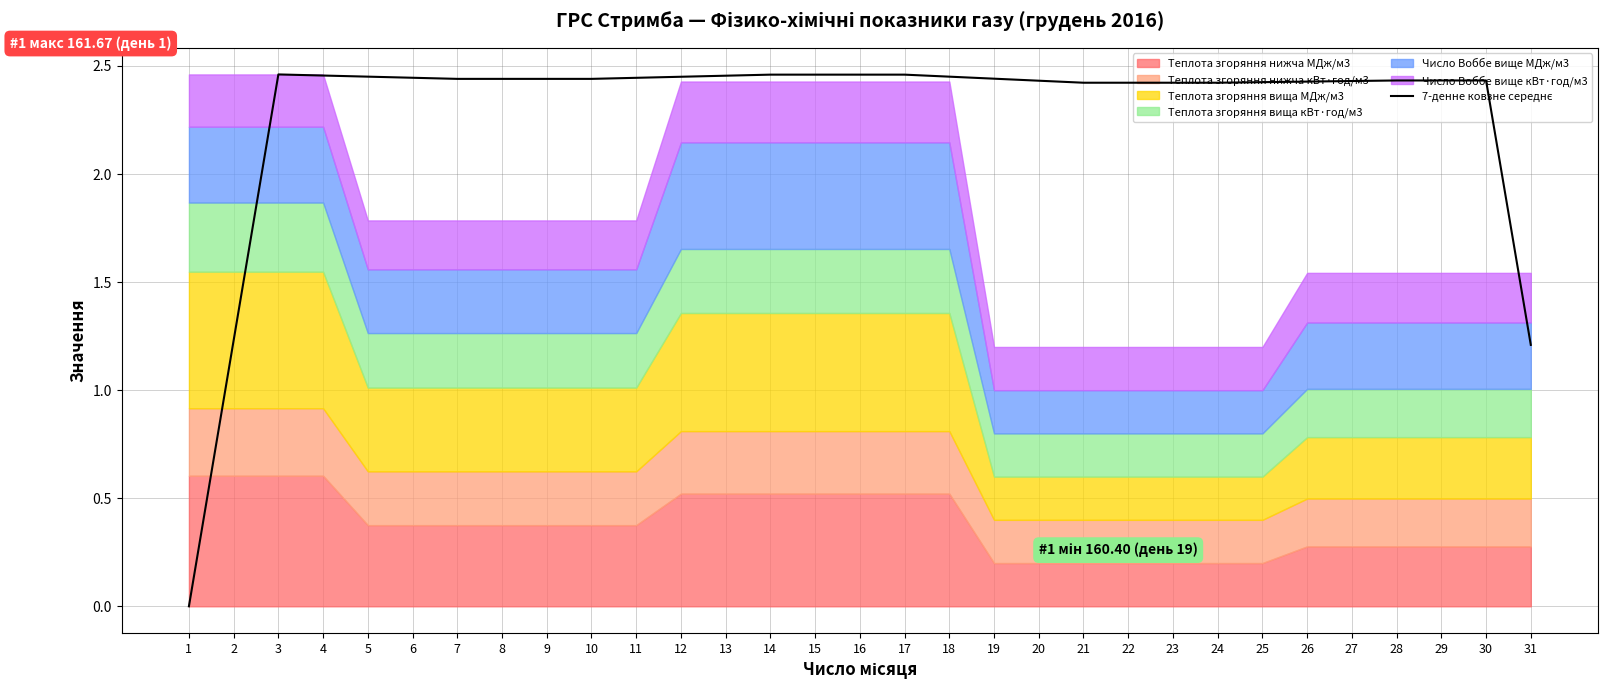

How many values are below 2?

3